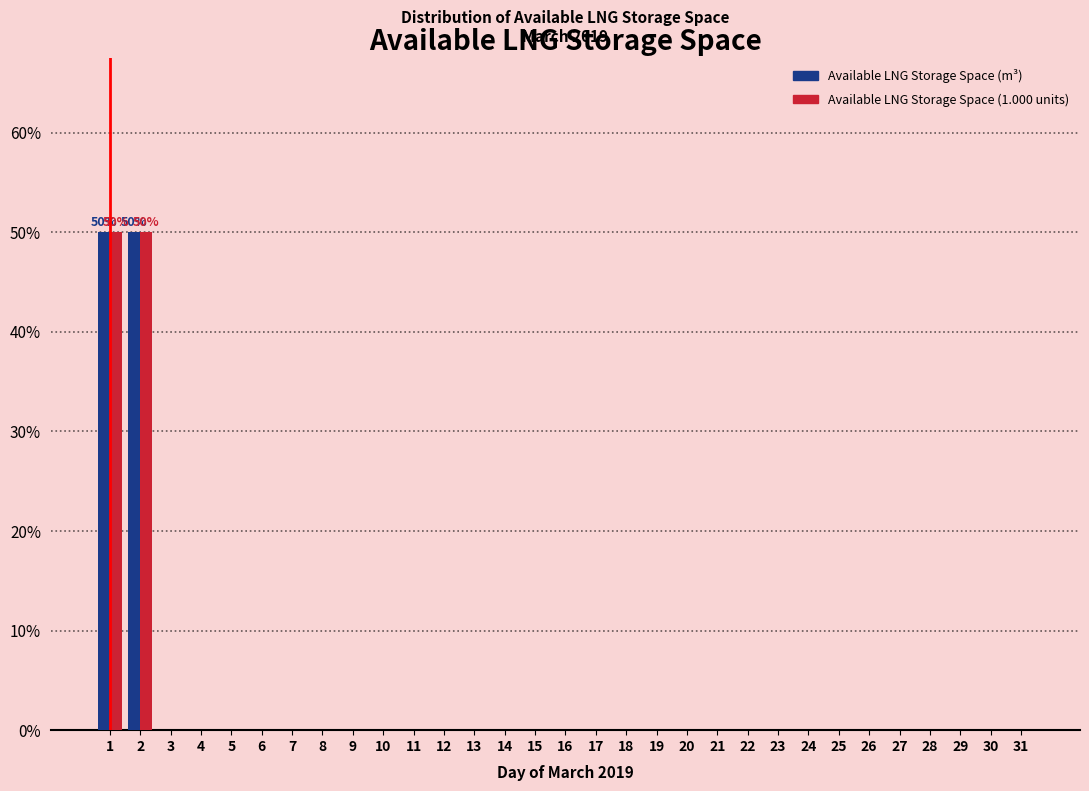

What is the maximum value shown in the chart?

50